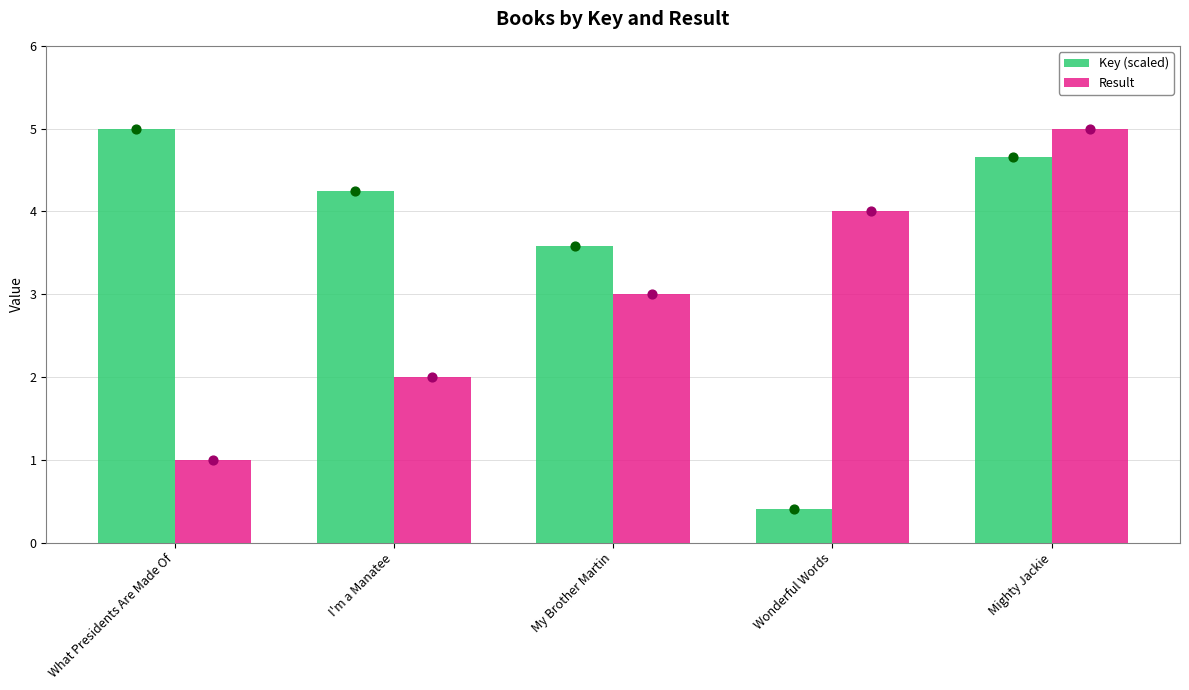

Which series has the largest Y range (max minus min)?

Key (scaled)